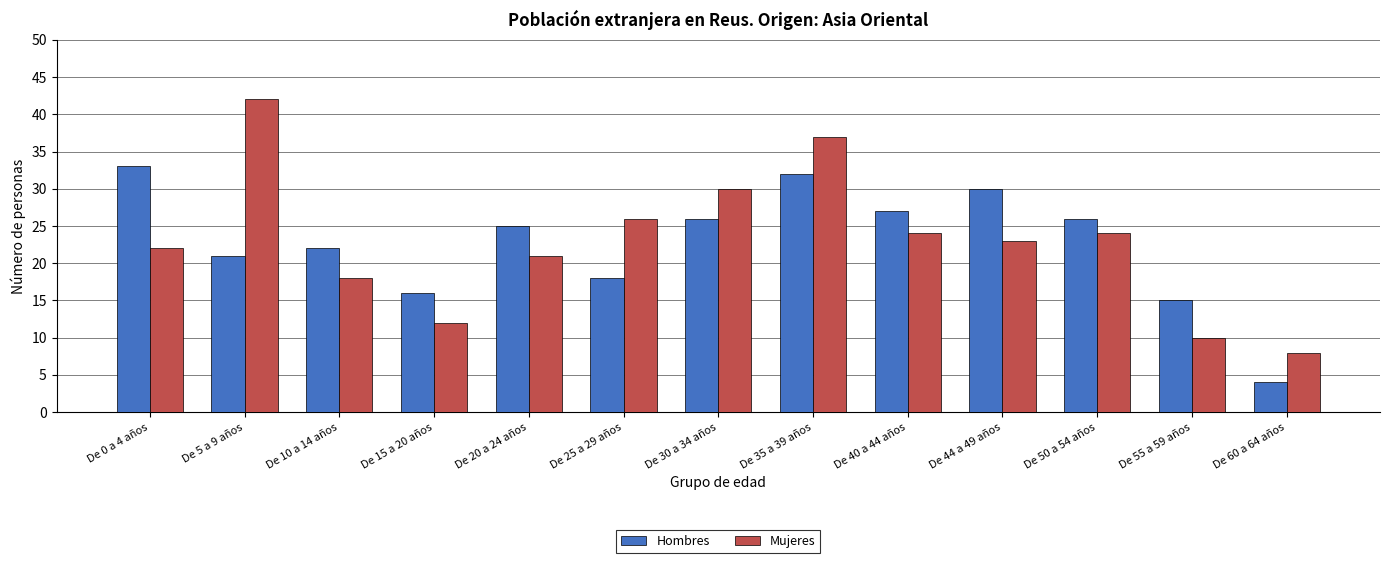

How many data points does each series have?

13